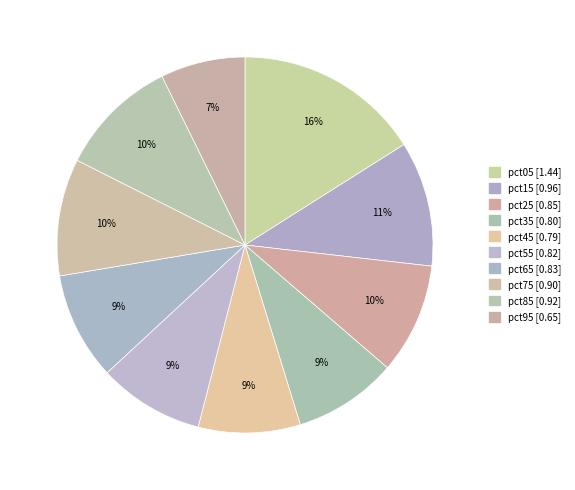

What percentage is the pct15 slice, to the nearest percent?

11%